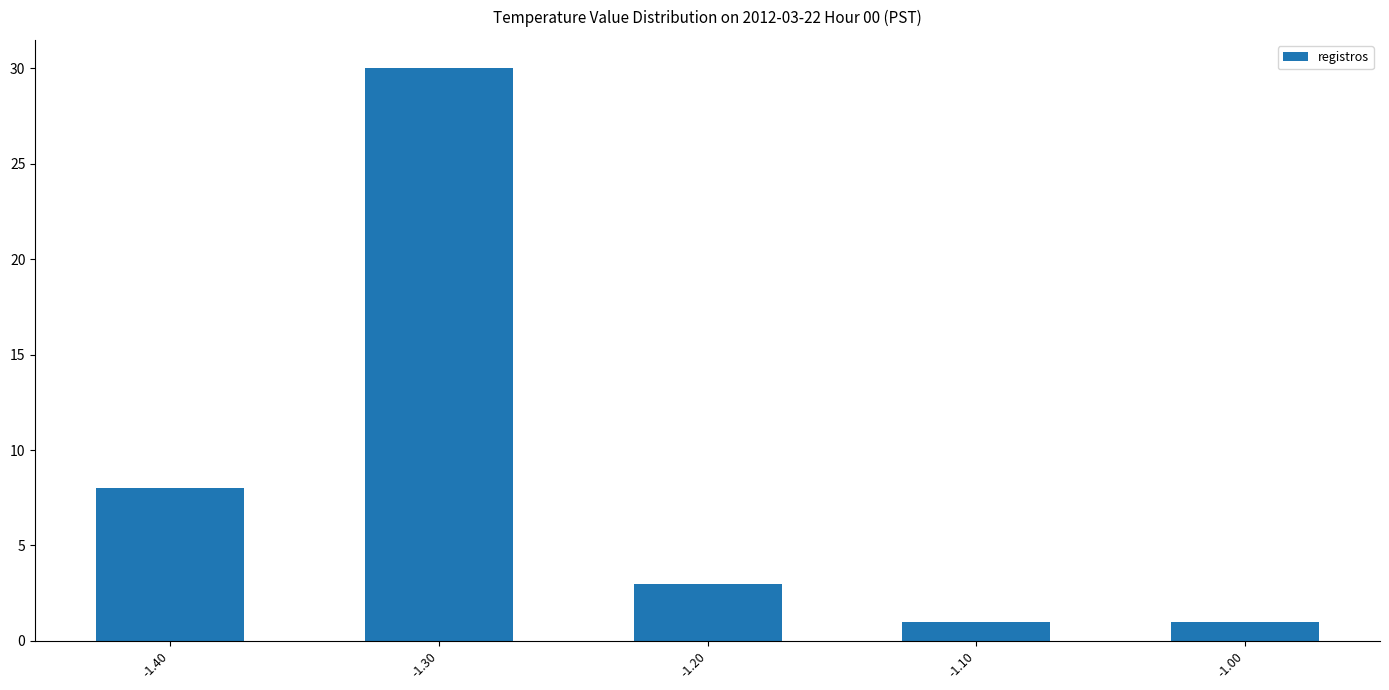

Are the bars grouped side by side (vs. stacked)?

No